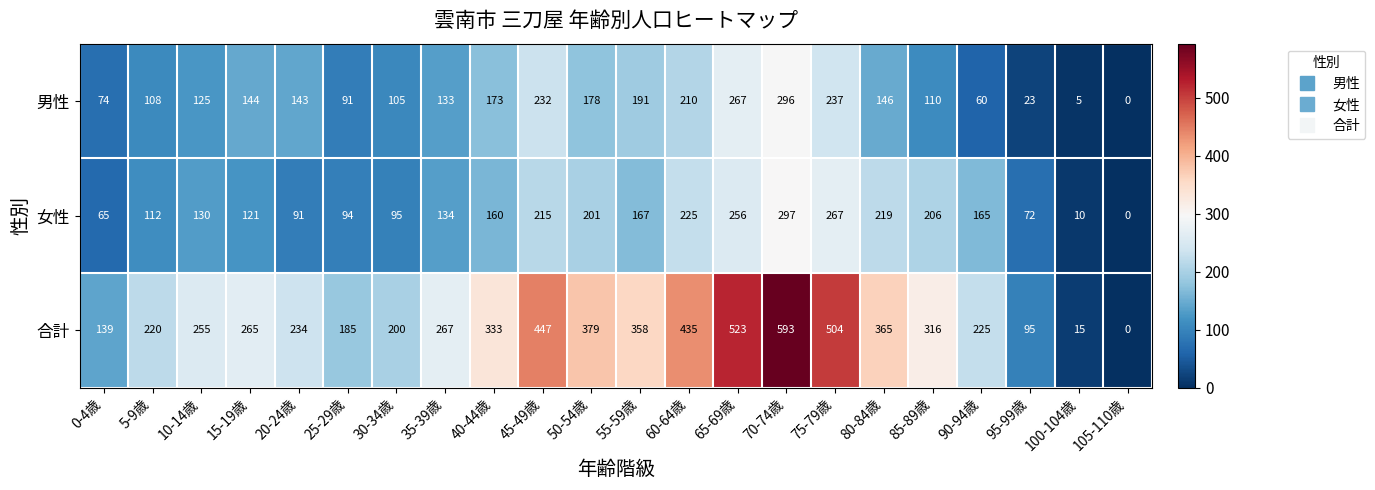

What is the approximate value of 合計 at 30-34歳?

200